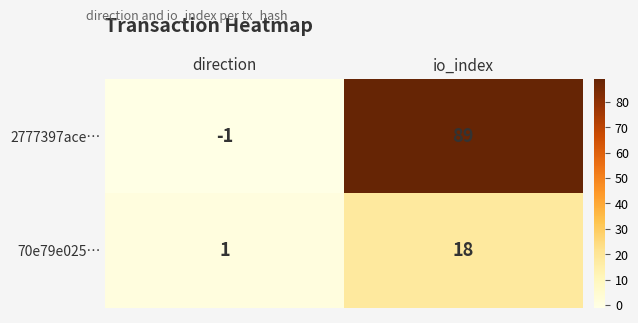

Rank the series by their average value, from highest to lowest.

2777397ace…, 70e79e025…